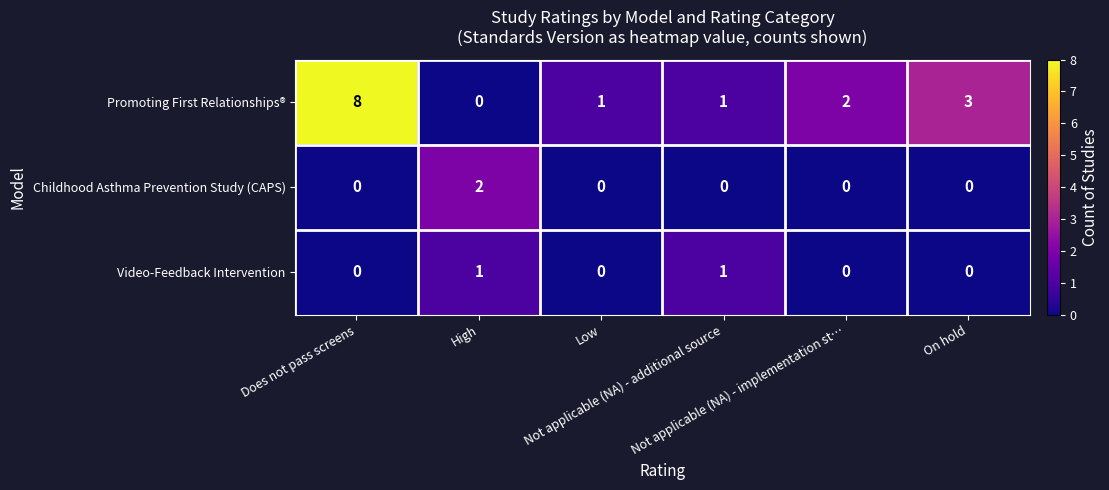

Count the Promoting First Relationships® values in the range 1 to 3.

4